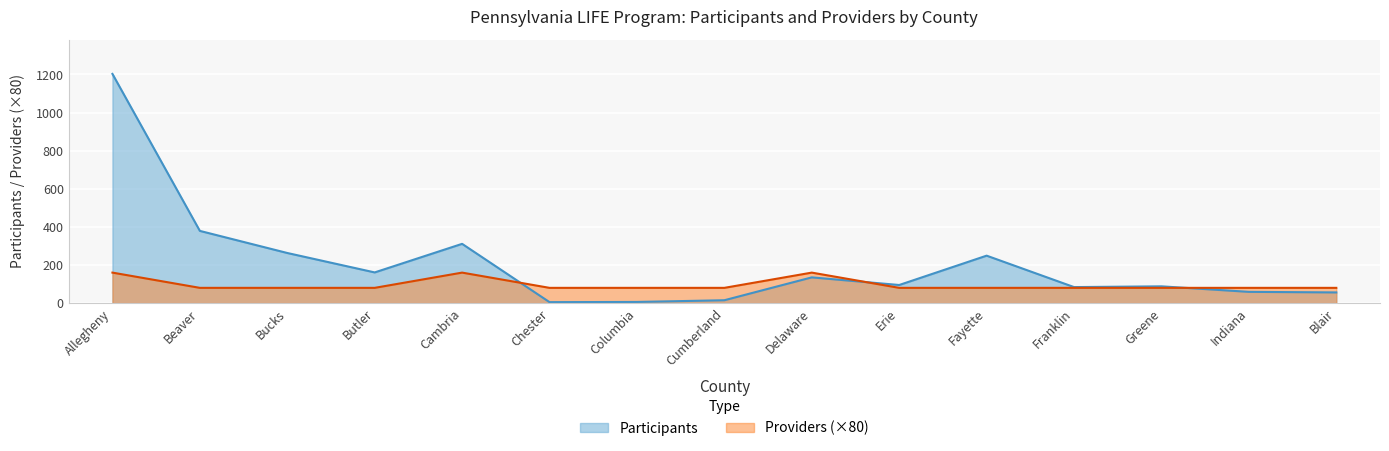

Where do Participants and Providers first cross each other?

Cambria and Chester